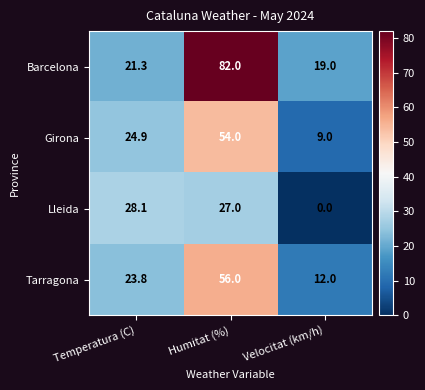

Which series has the largest total across all categories?

Barcelona